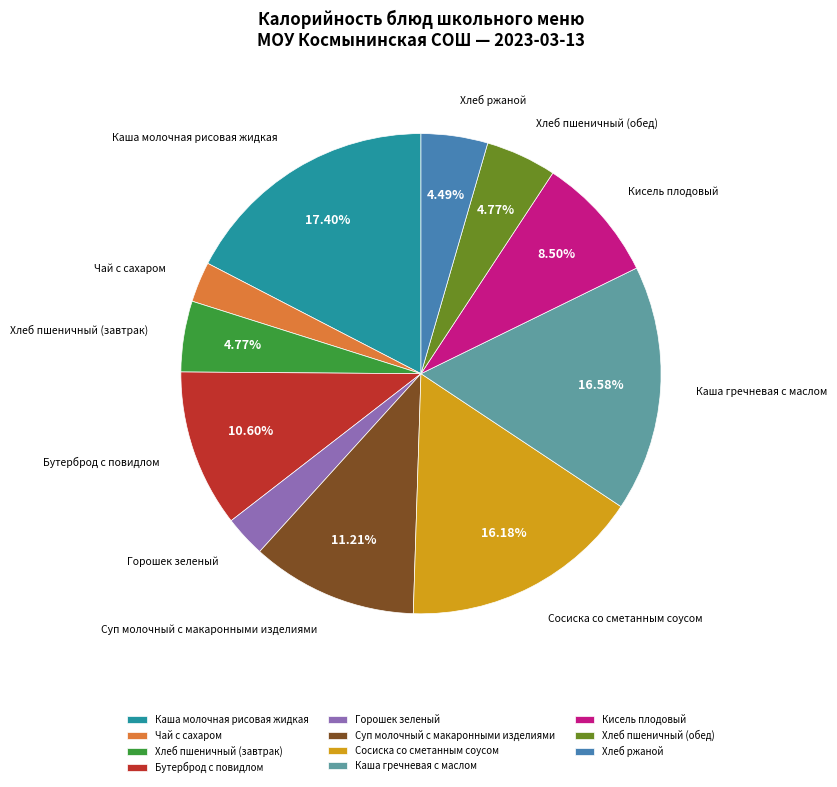

Do Каша молочная рисовая жидкая and Горошек зеленый together represent more than half of the pie?

No